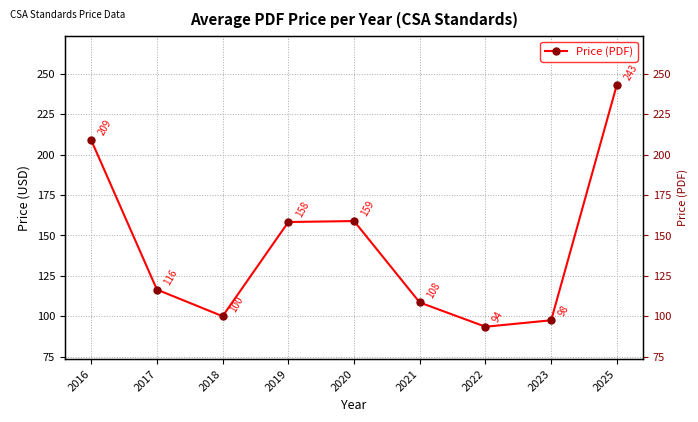

Between 2022 and 2021, which is larger?

2021